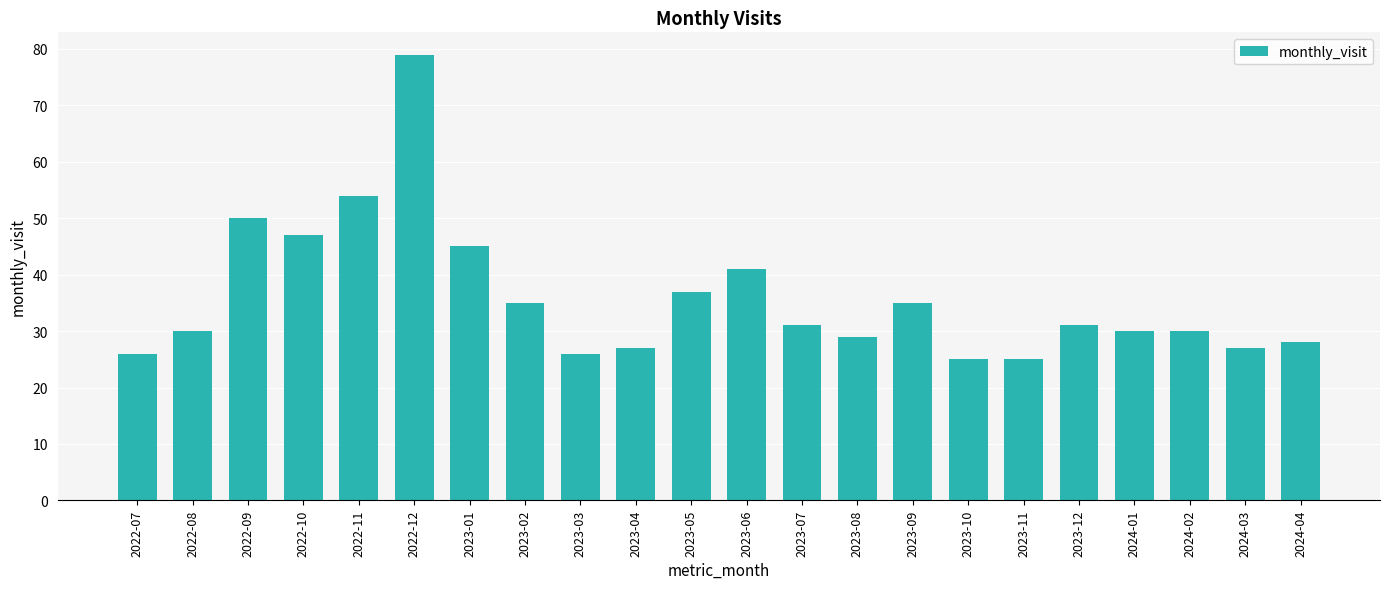

What position from the right is 2022-12?

17